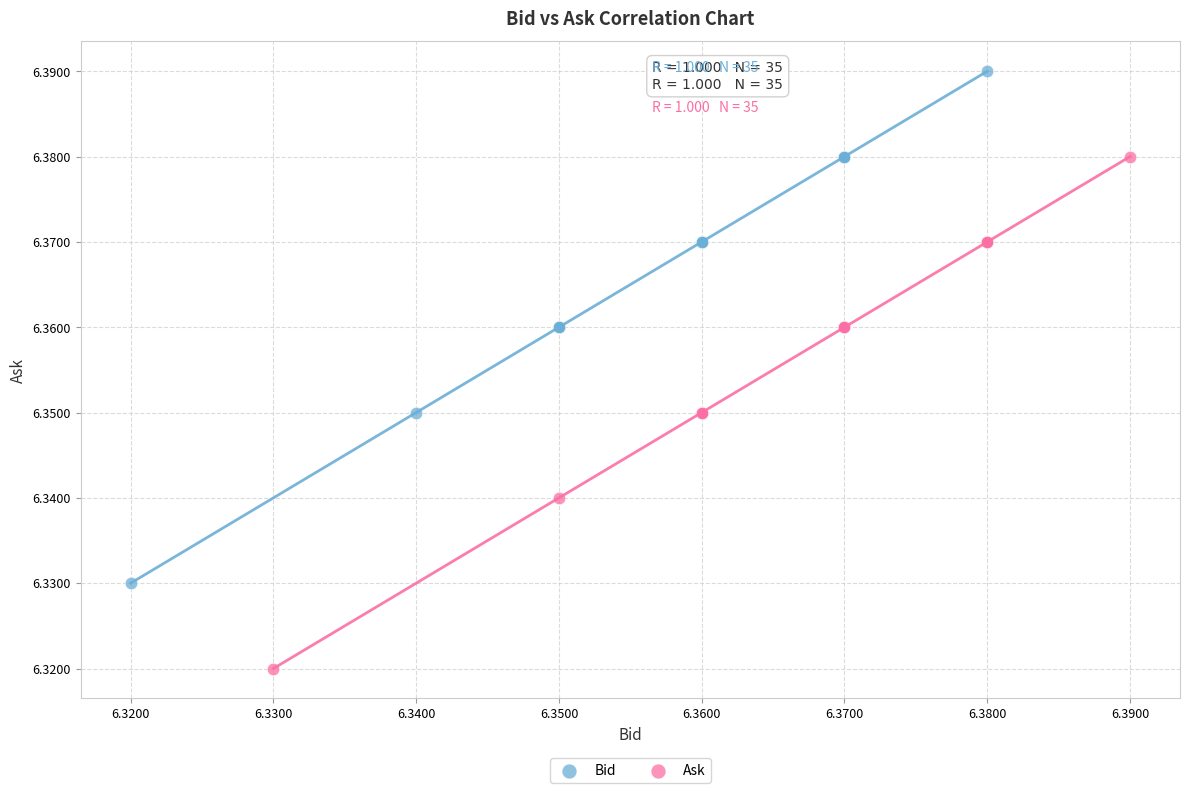

Which series contains the lowest Y value?

Ask